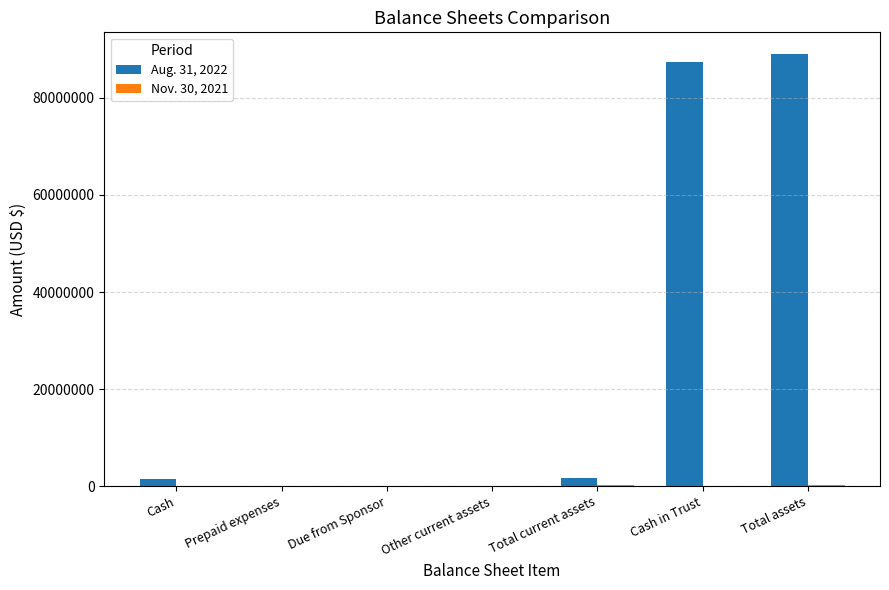

What is the sum of all Aug. 31, 2022 values?

179738961